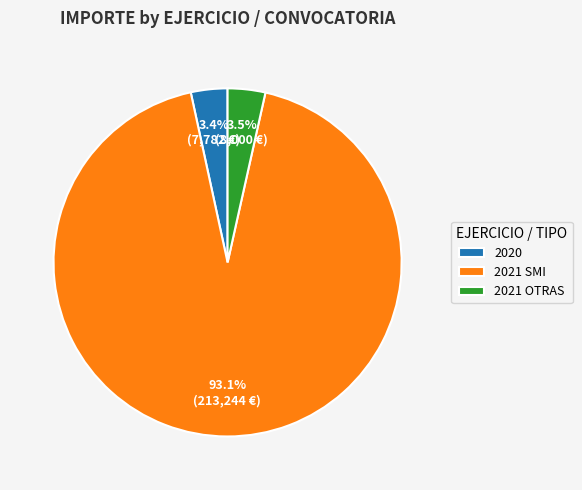

Does any single category account for the majority?

Yes